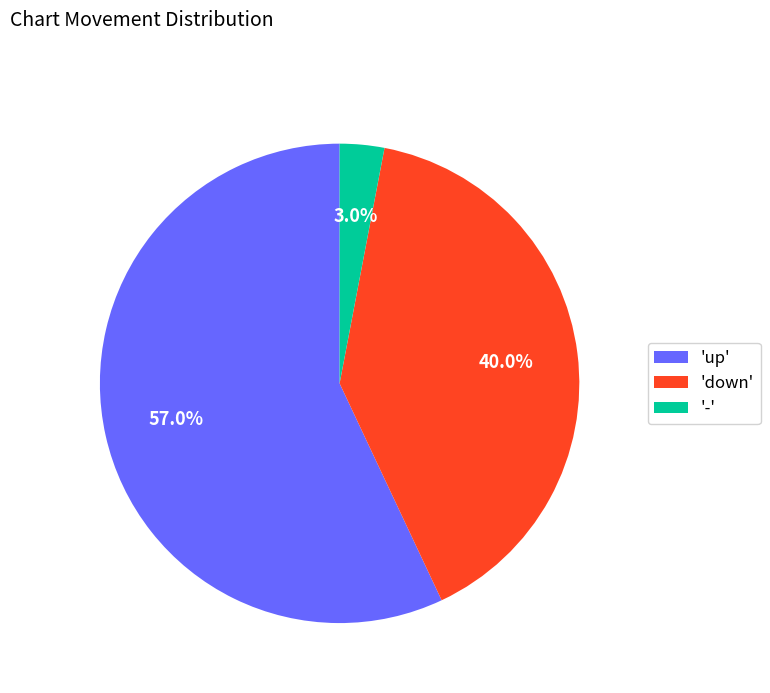

To the nearest percent, what is the difference between the largest and smallest slice percentages?

54%